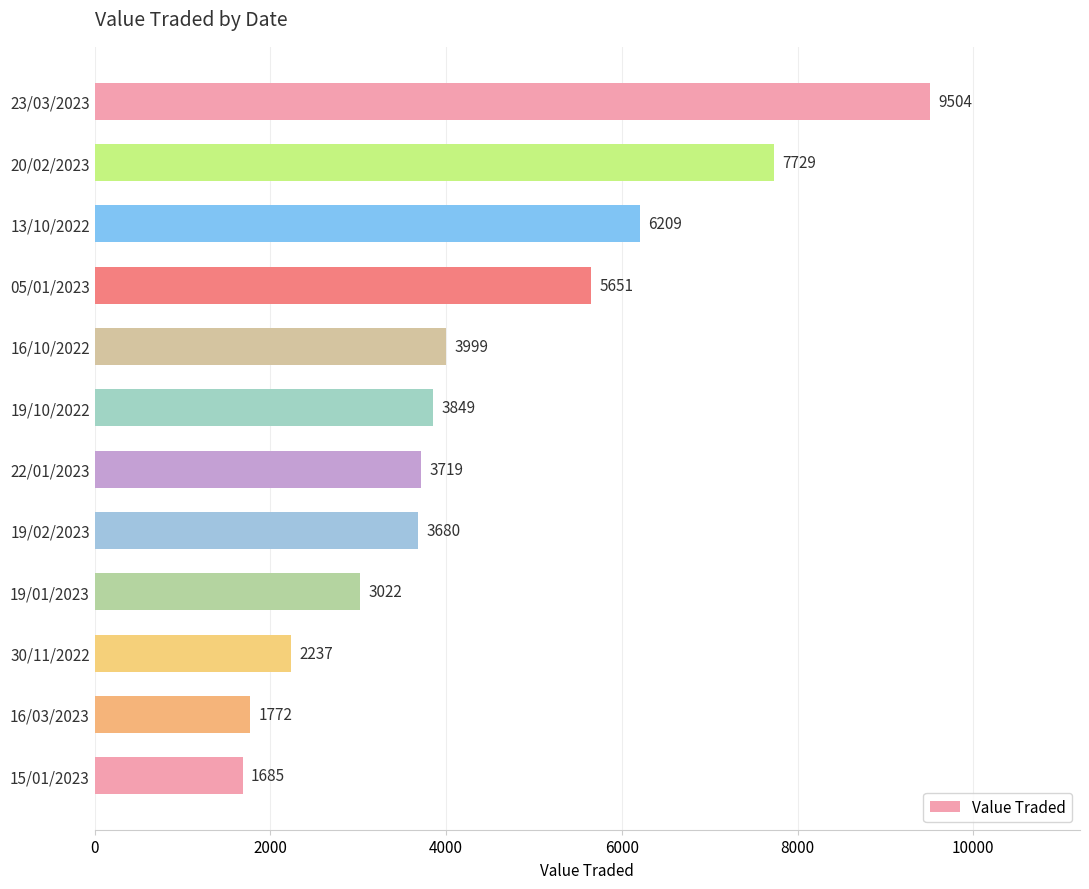

At which label is the value closest to 5594?

05/01/2023